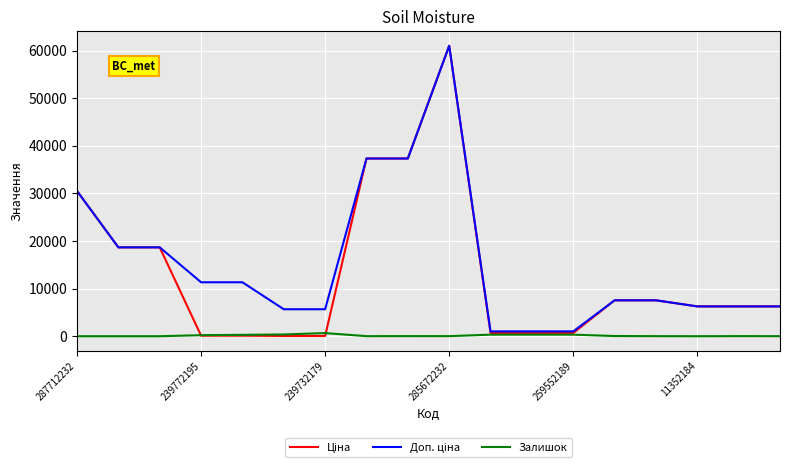

At how many categories does at least one series exceed 46459?

1